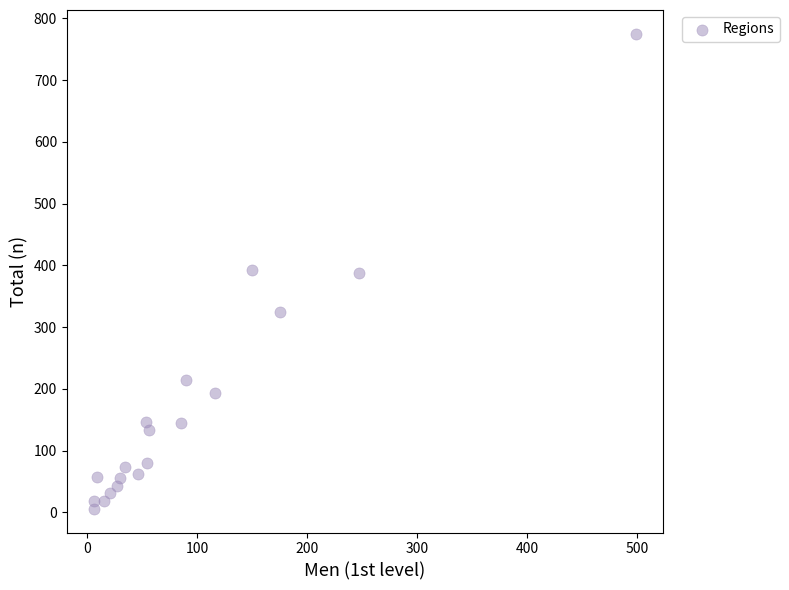

What is the range of Y values (max minus min)?

769